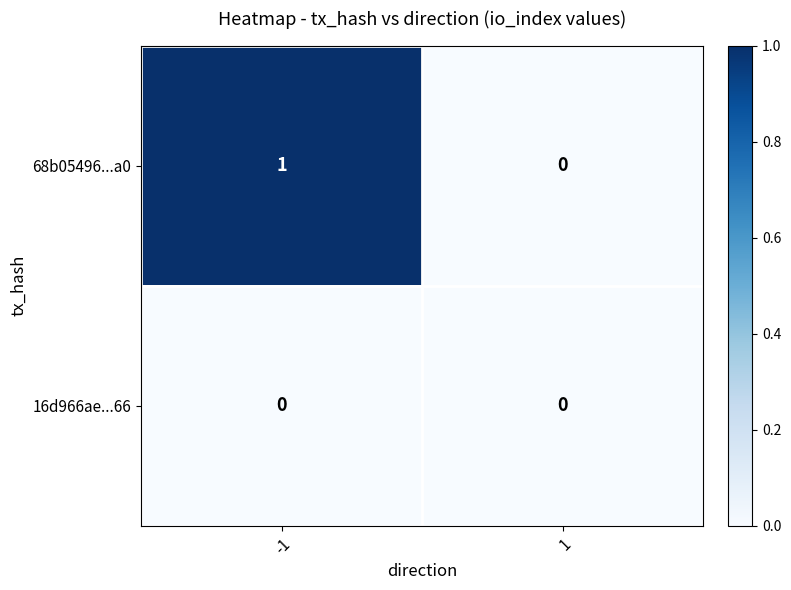

Reading left to right, extract all data points from this chart.

68b05496...a0: -1=1	1=0
16d966ae...66: -1=0	1=0